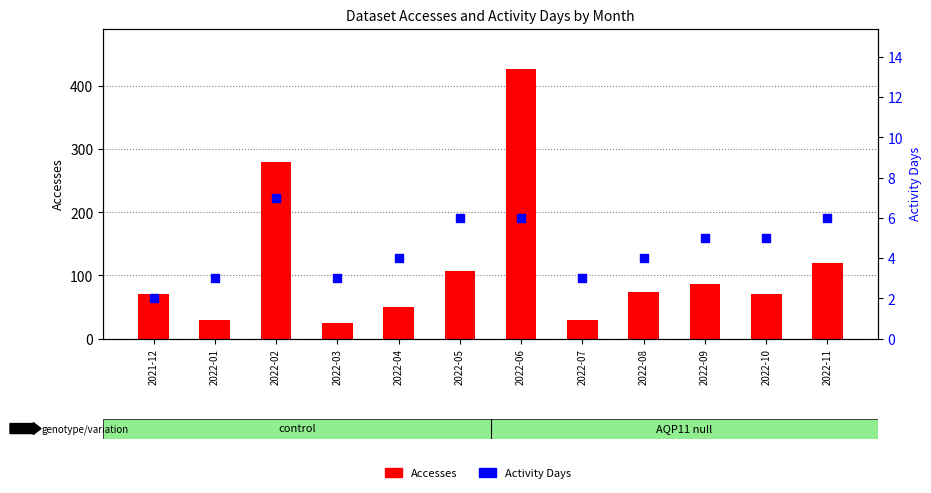

What are all the series names shown in the legend?

Accesses, Activity Days